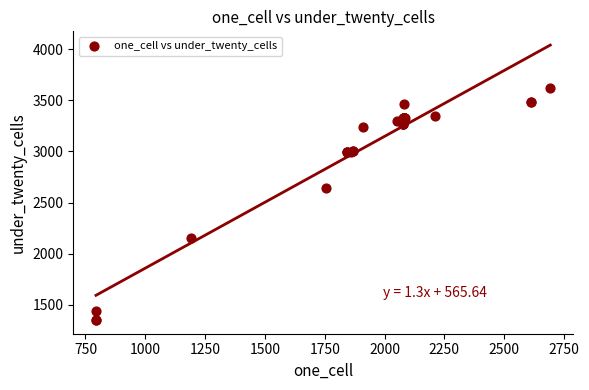

What Y value in the scatter plot is closest to 2487?

2647